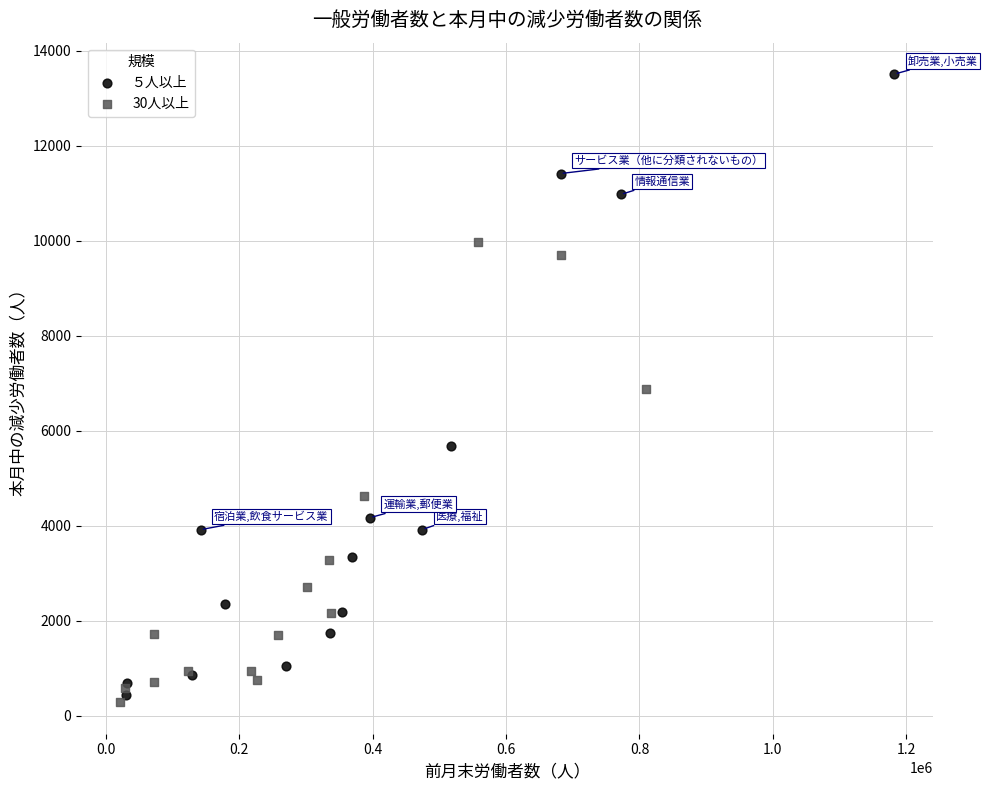

What are all the series names shown in the legend?

５人以上, 30人以上